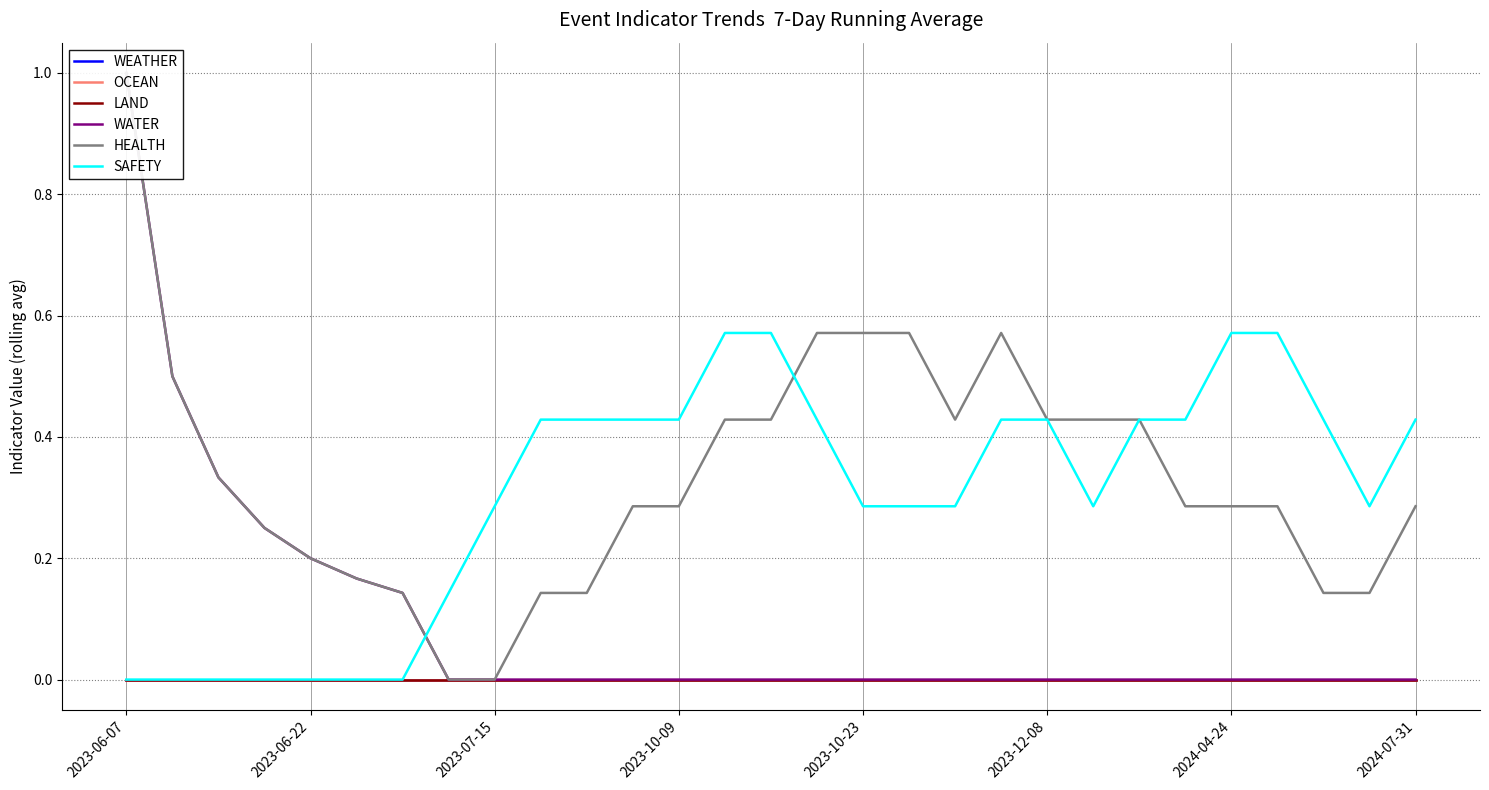

Where is SAFETY nearest to the value 0?

2023-06-07